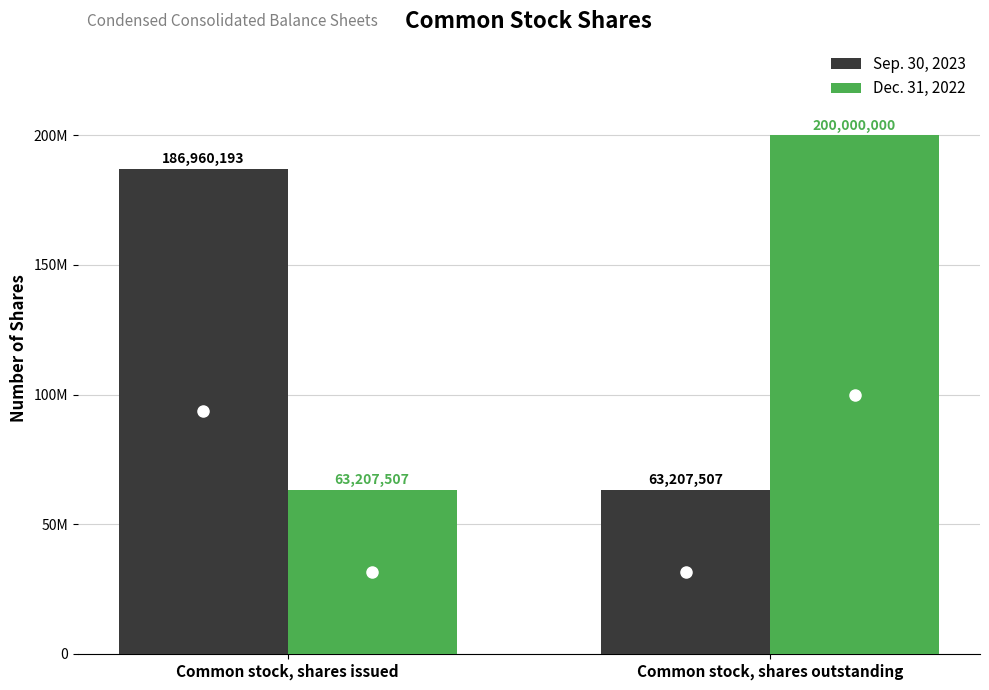

What are all the series names shown in the legend?

Sep. 30, 2023, Dec. 31, 2022